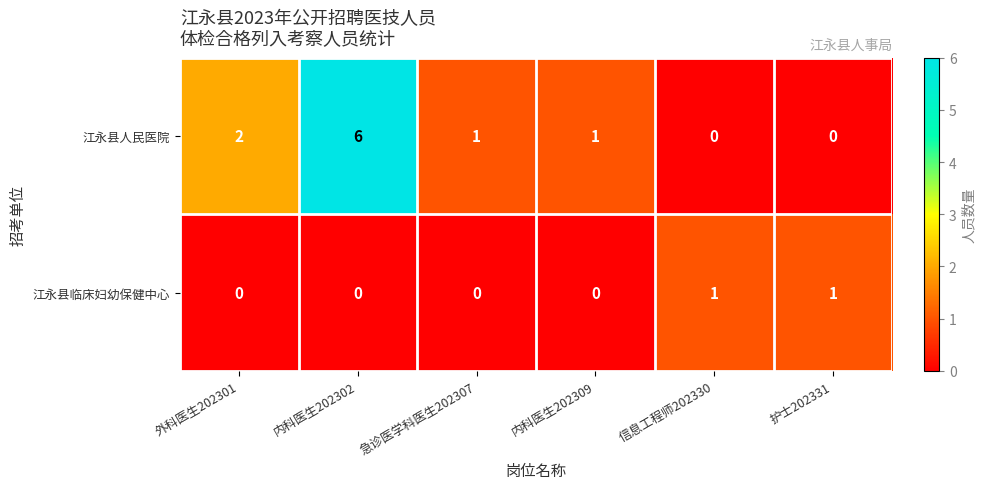

Count the 江永县人民医院 values in the range 0 to 2.

5